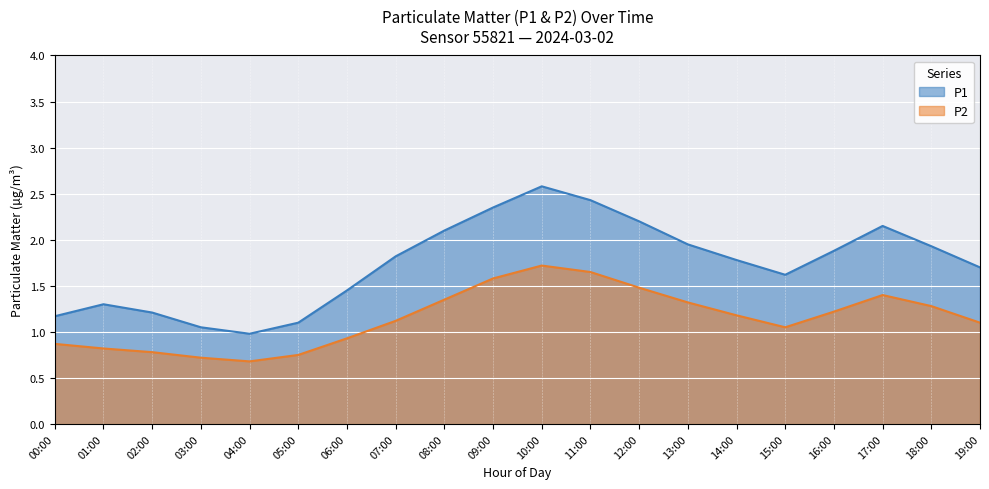

Does the chart display data point markers on the line(s)?

No